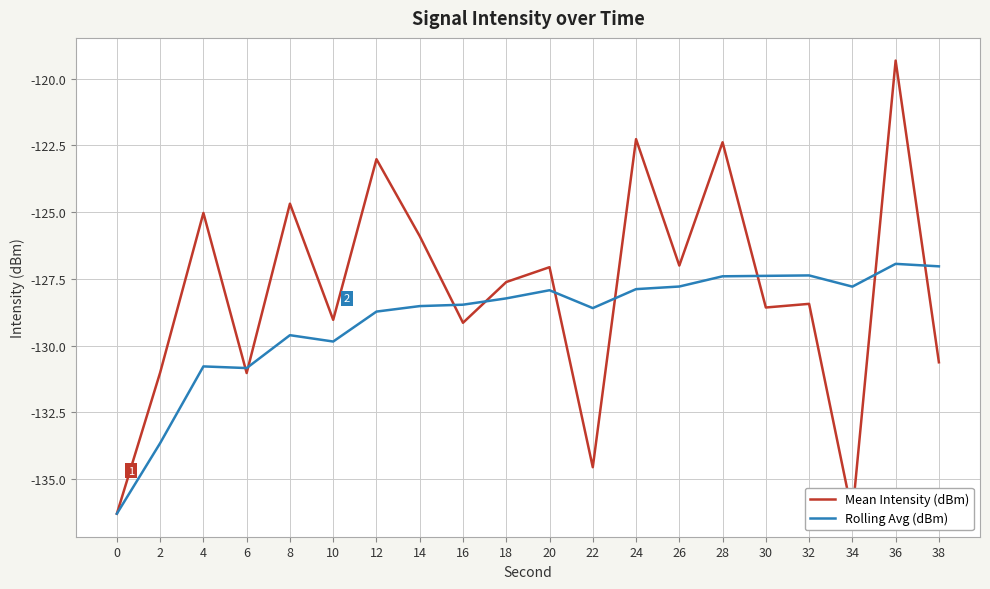

Rank the series at 2 from highest to lowest value.

Mean Intensity (dBm), Rolling Avg (dBm)